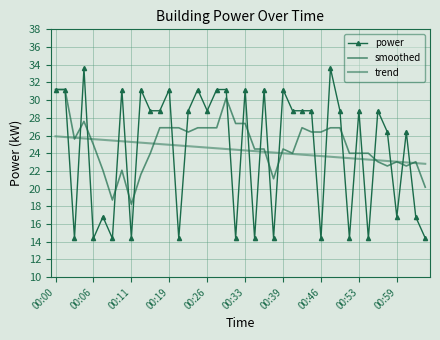

How many interior local valleys does the smoothed series have?

9